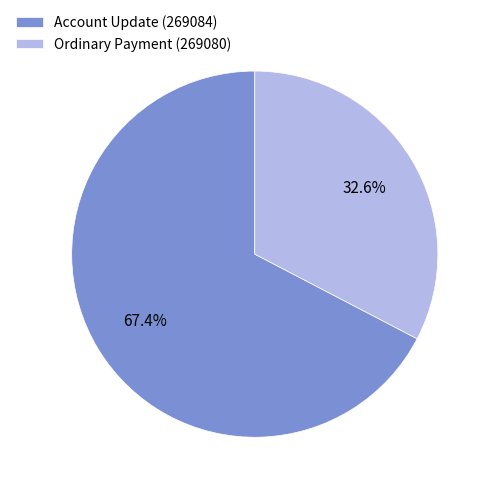

Is Ordinary Payment (269080) the majority of the pie?

No